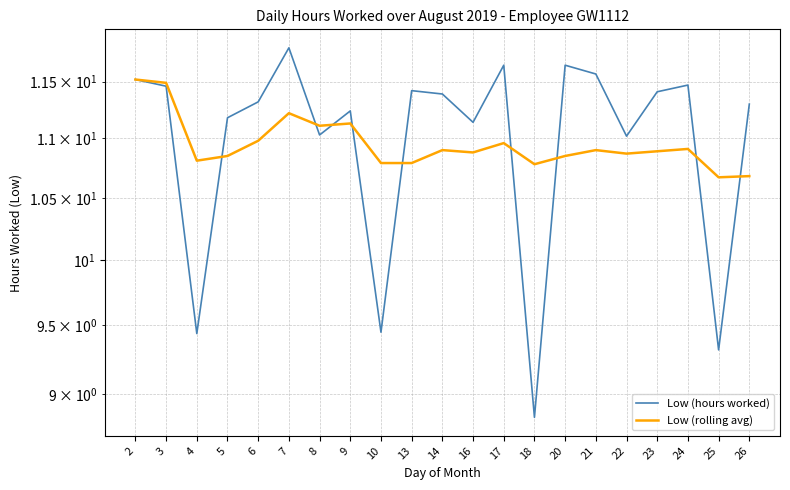

The value of Low (hours worked) at 6 is 11.3. True or false?

True